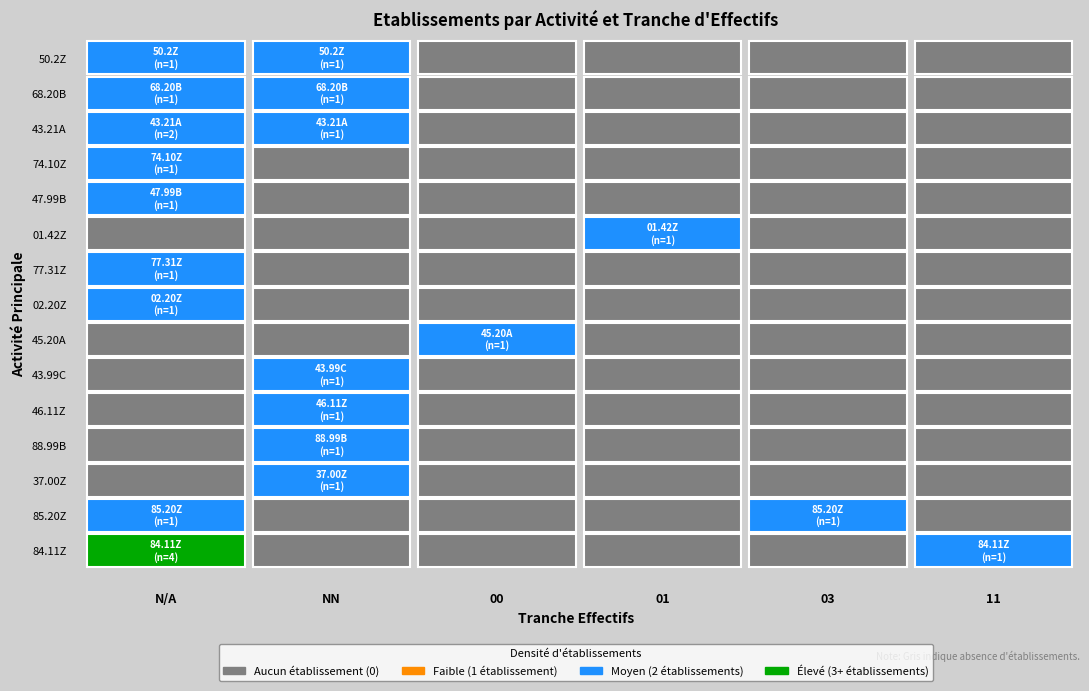

Between 43.99C and 74.10Z, which series saw the biggest shift?

NN